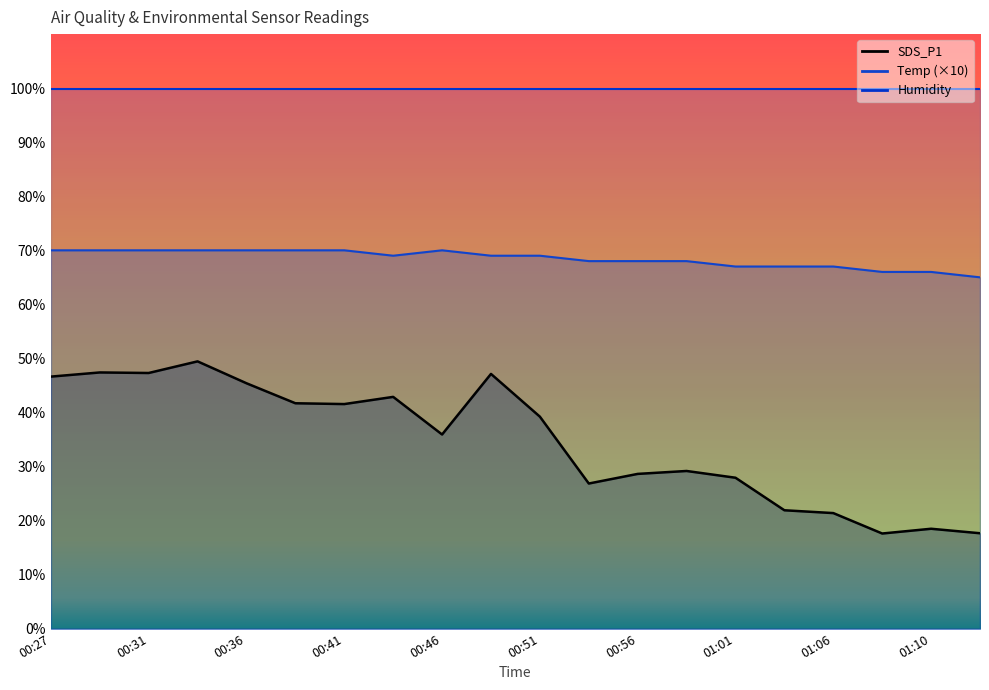

True or false: Temp and SDS_P1 cross at least once.

False